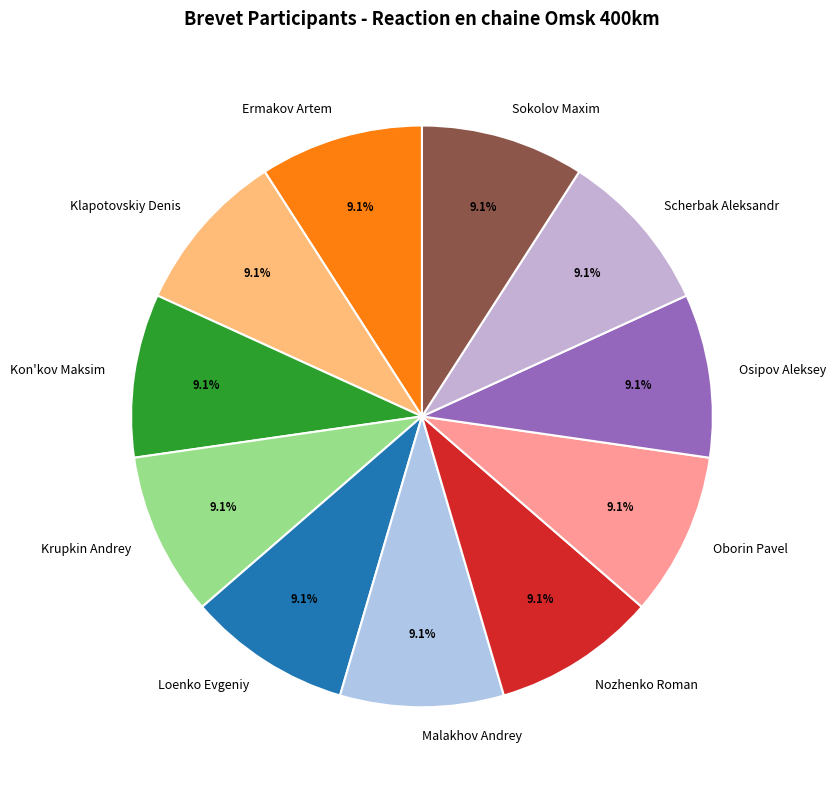

Approximately how many times larger is the value at Krupkin Andrey compared to Osipov Aleksey?

1.0